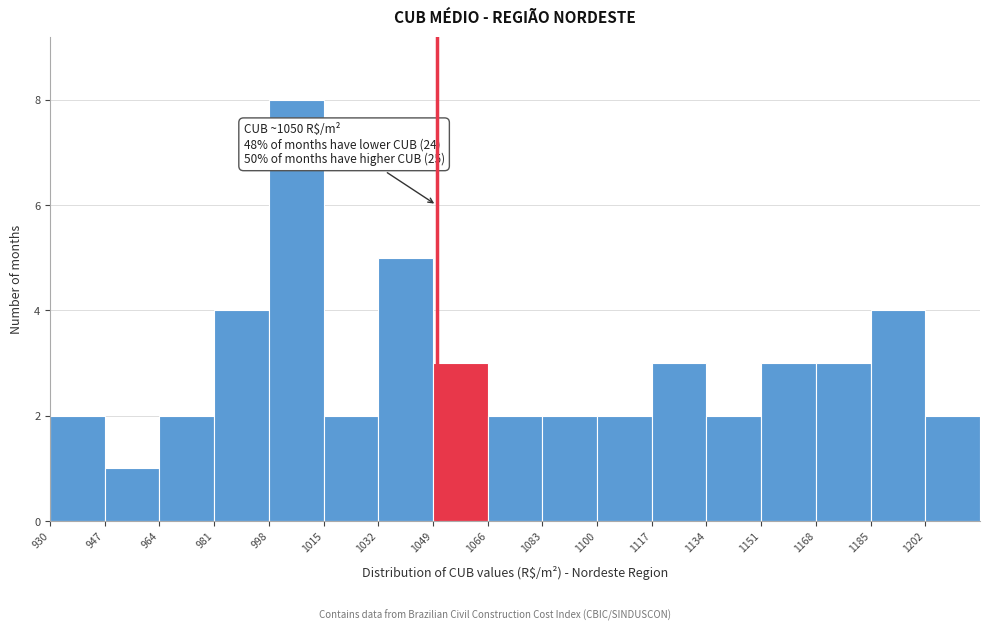

Which range on the x-axis has the tallest bar?

998 to 1015